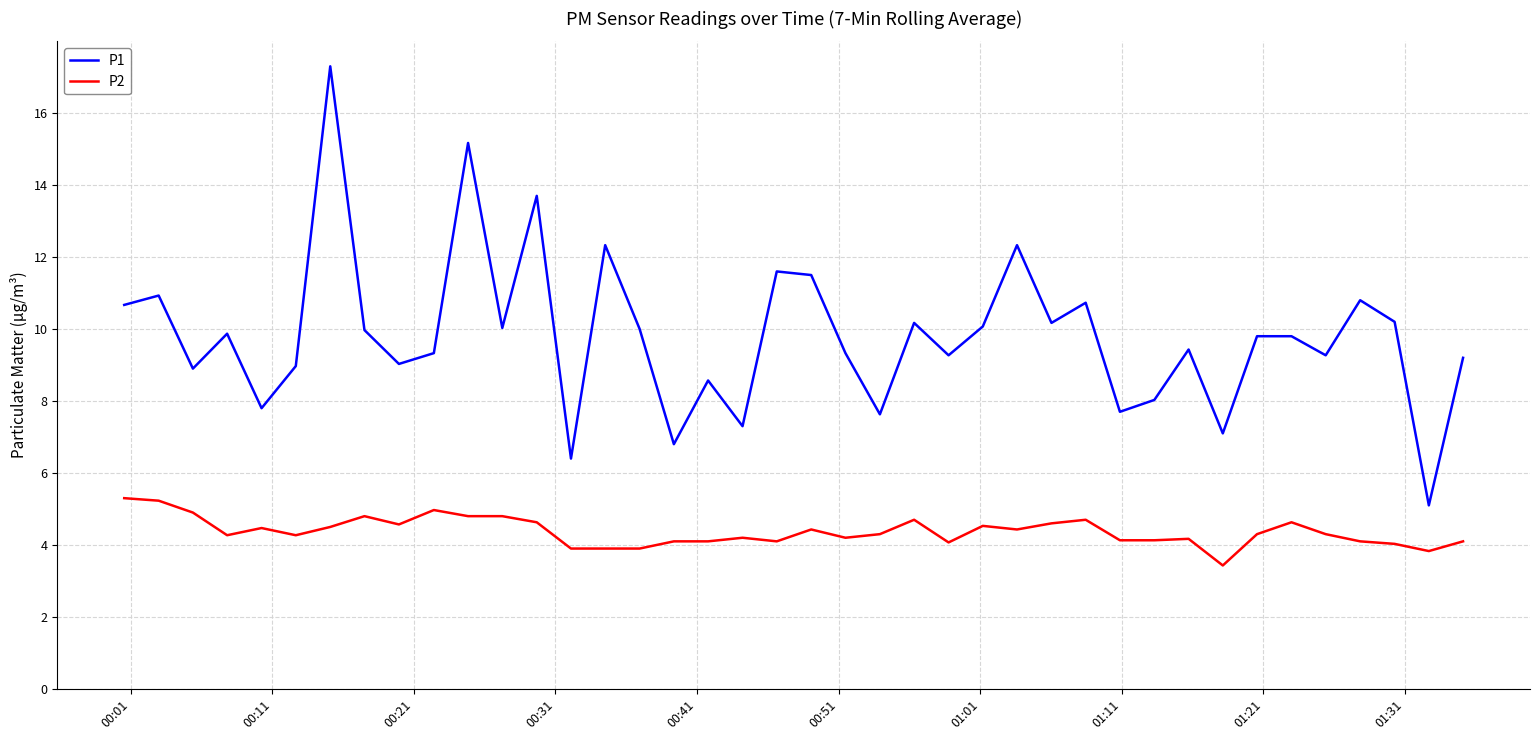

Rank the series by their maximum value, from lowest to highest.

P2, P1